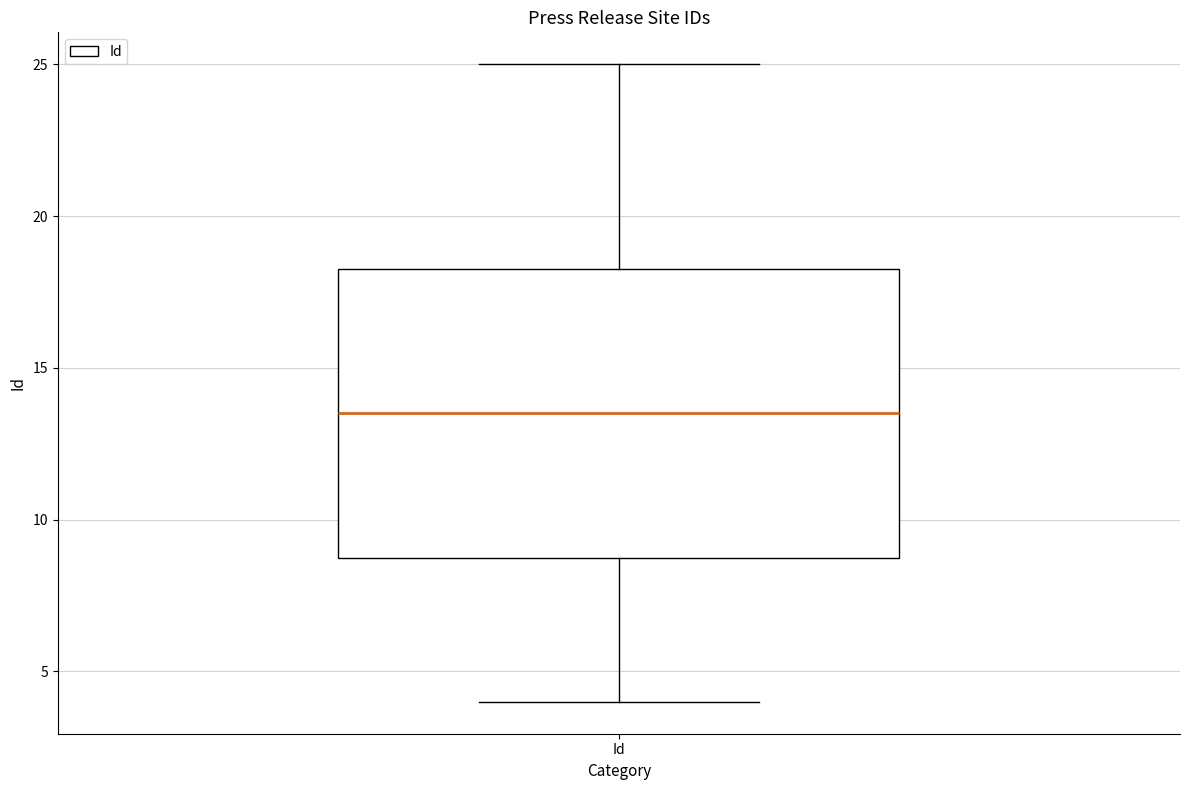

Where does the upper whisker of the box for Id end on the y-axis? The values are not printed on the chart, so give them approximately, as read against the axis.

25.0